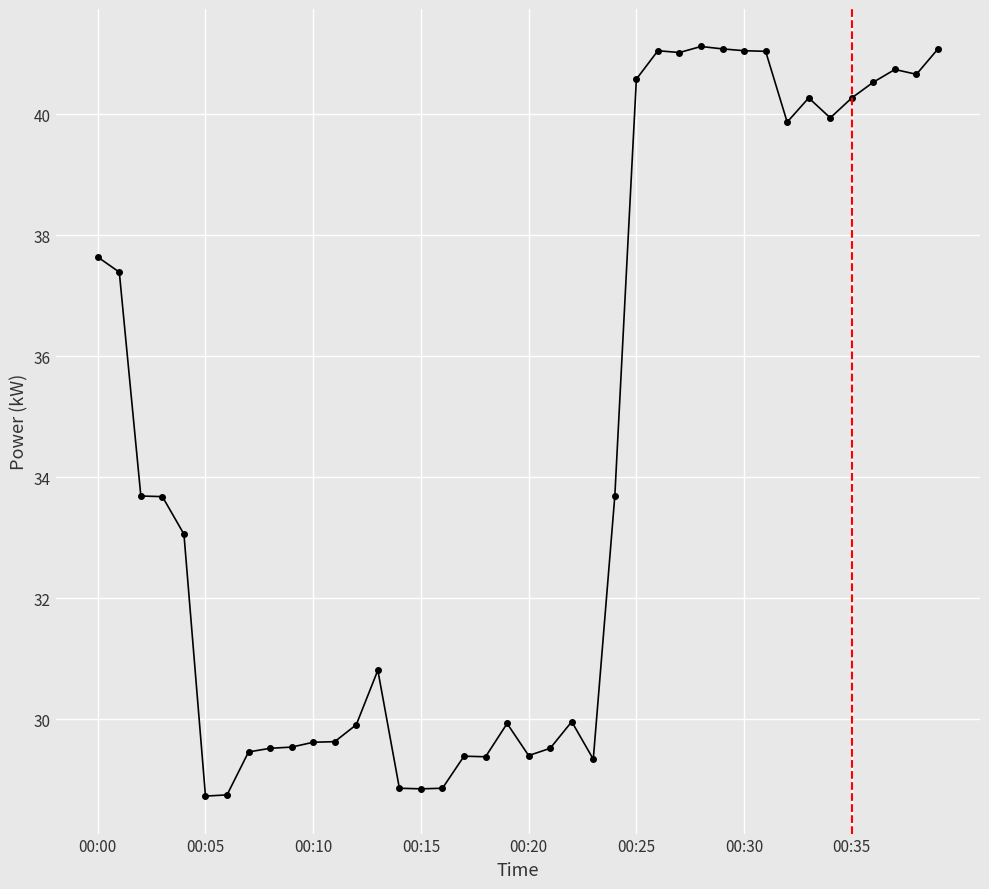

Count the number of values greater than 33.

21